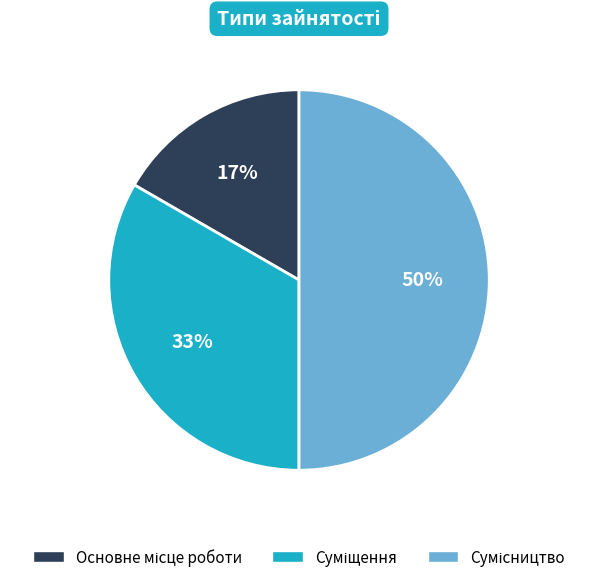

To the nearest percent, what is the difference between the largest and smallest slice percentages?

33%